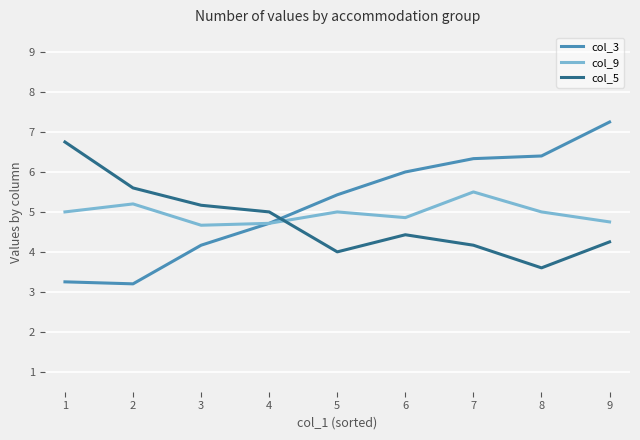

True or false: col_9 has a value of 4.9 at 6.

True